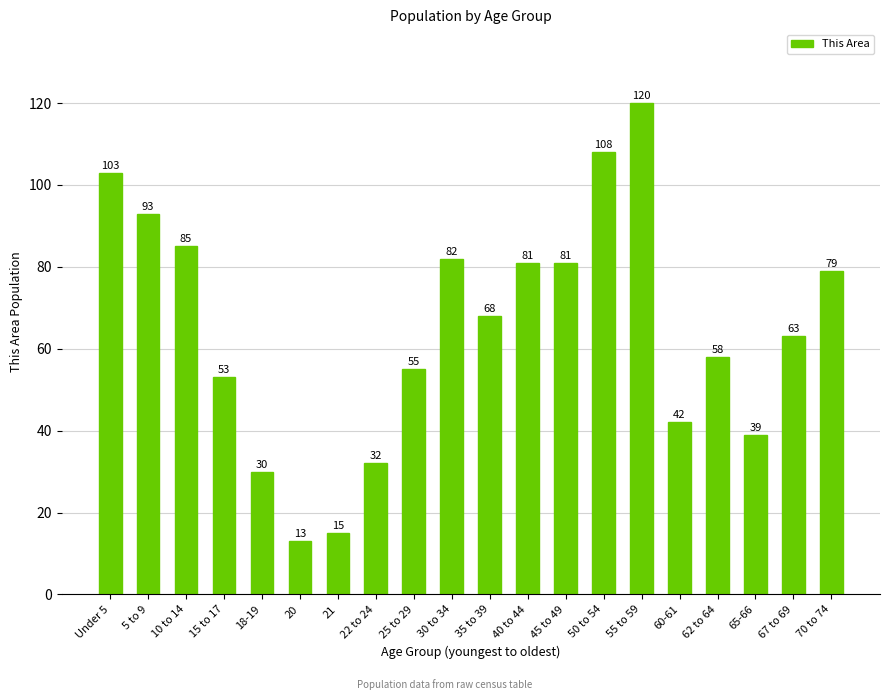

What position from the left is 22 to 24?

8